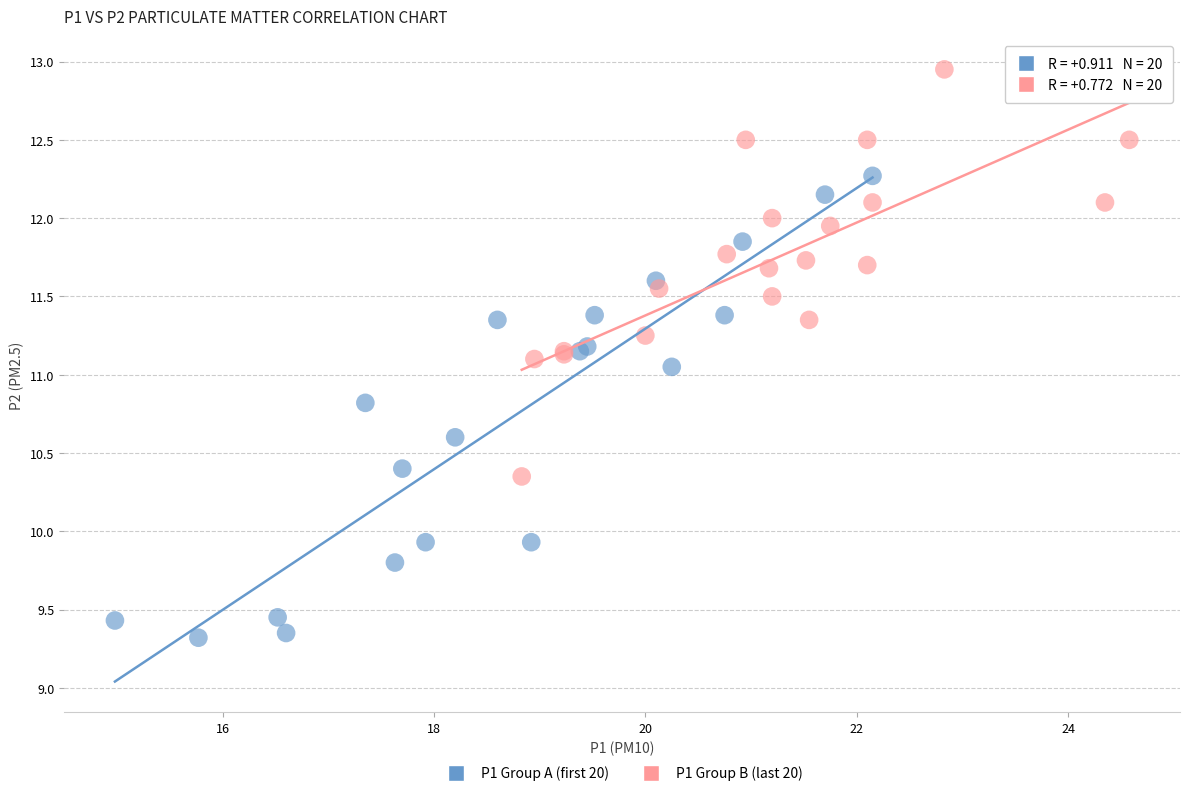

Which series has the largest Y range (max minus min)?

P1 Group A (first 20)